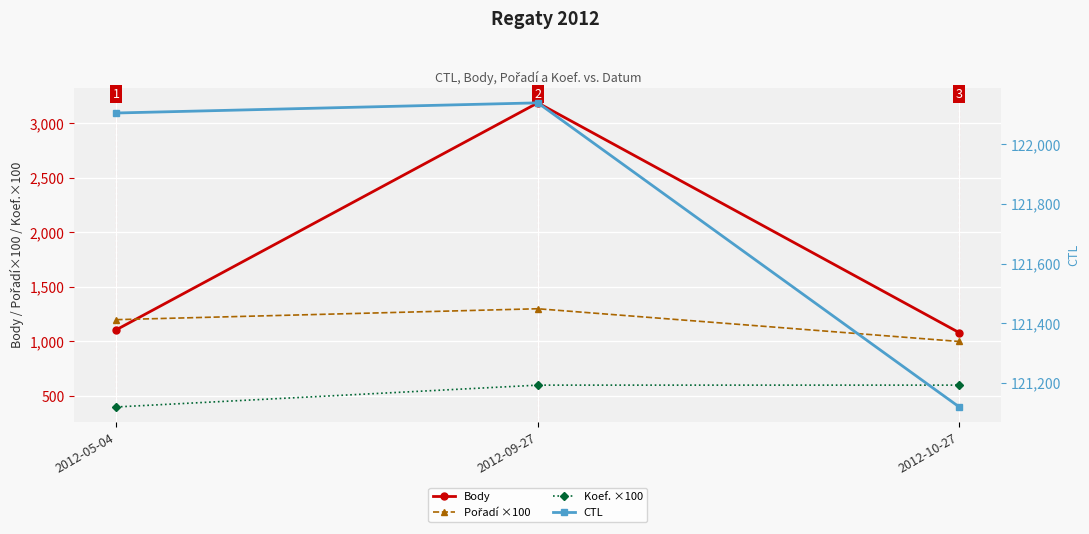

Between 2012-05-04 and 2012-09-27, which series saw the biggest shift?

Body